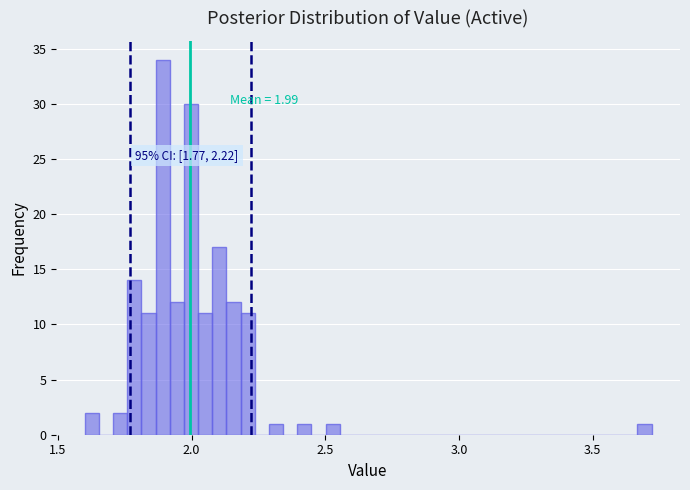

Read against the x-axis, roughly where is the centre of the tallest bar?

1.90